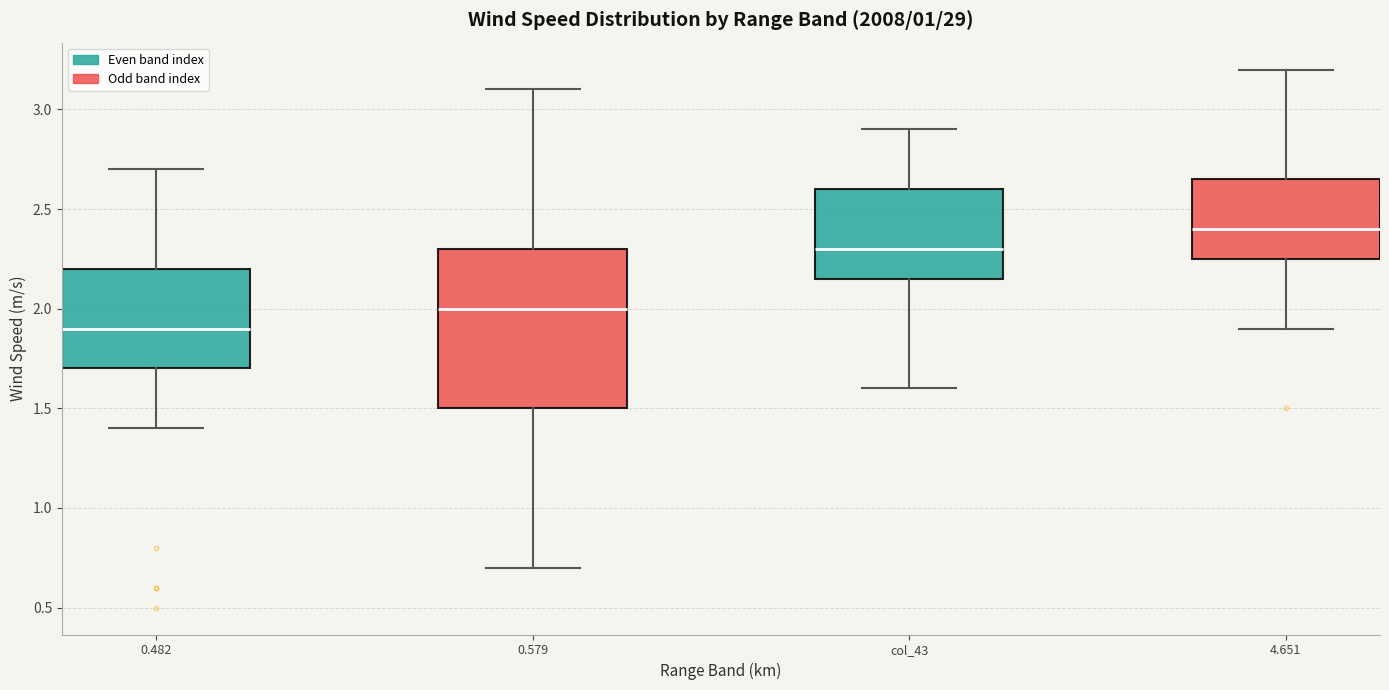

Where does the median line of the box for 0.482 sit on the y-axis? The values are not printed on the chart, so give them approximately, as read against the axis.

1.90